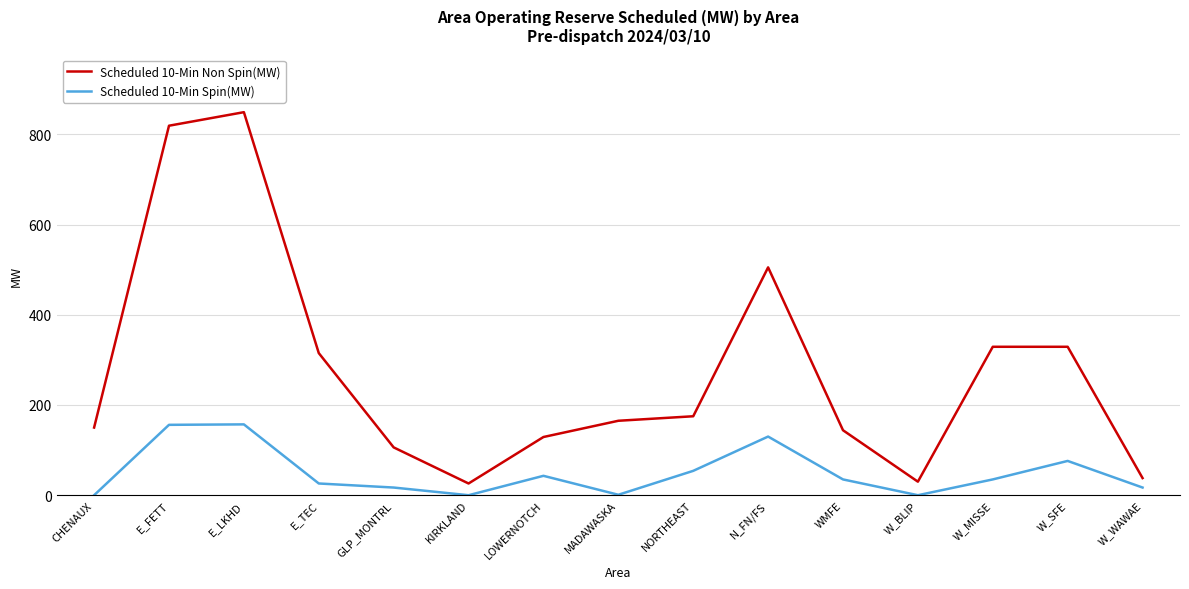

What is the spread (max minus min) of values at E_LKHD?

692